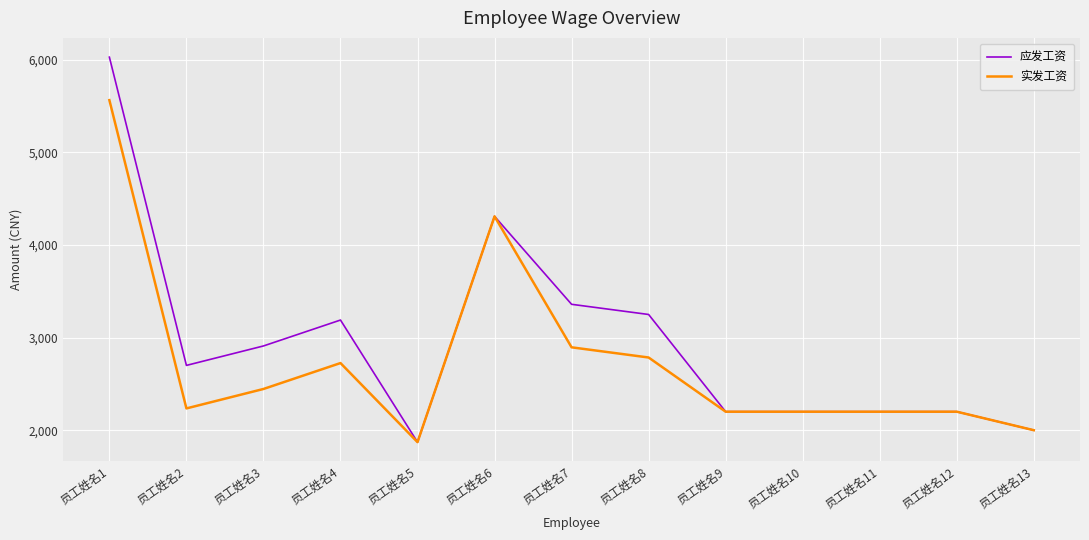

Reading left to right, what are all the values shown in this chart?

应发工资: 6030.0	2700.0	2910.0	3190.0	1871.2	4310.0	3360.0	3250.0	2200.0	2200.0	2200.0	2200.0	2000.0
实发工资: 5565.3	2235.3	2445.3	2725.3	1871.2	4310.0	2895.3	2785.3	2200.0	2200.0	2200.0	2200.0	2000.0